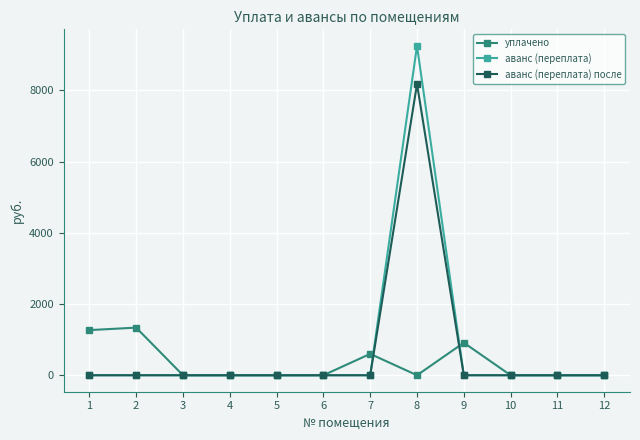

Which series changed the most between 2 and 11?

уплачено